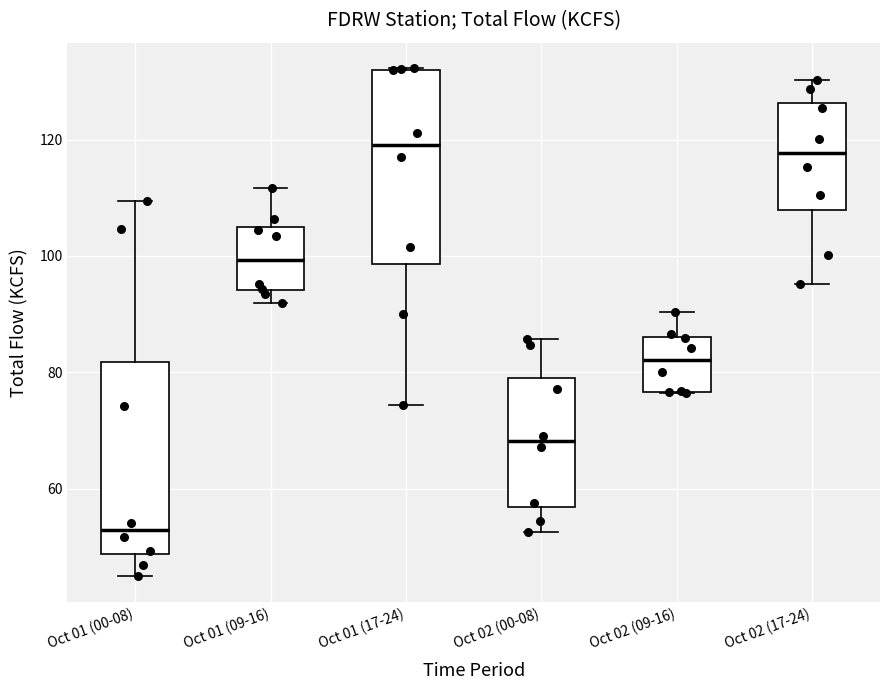

Reading left to right, transcribe this box plot: for each box, give where its median line is, the range the box spans, and where its two whiskers end, as read against the y-axis. The values are not printed on the chart, so give them approximately, as read against the axis.

Oct 01 (00-08): median 52, box 48 to 82, whiskers 44 to 110
Oct 01 (09-16): median 100, box 94 to 104, whiskers 92 to 112
Oct 01 (17-24): median 120, box 98 to 132, whiskers 74 to 132
Oct 02 (00-08): median 68, box 56 to 80, whiskers 52 to 86
Oct 02 (09-16): median 82, box 76 to 86, whiskers 76 to 90
Oct 02 (17-24): median 118, box 108 to 126, whiskers 96 to 130